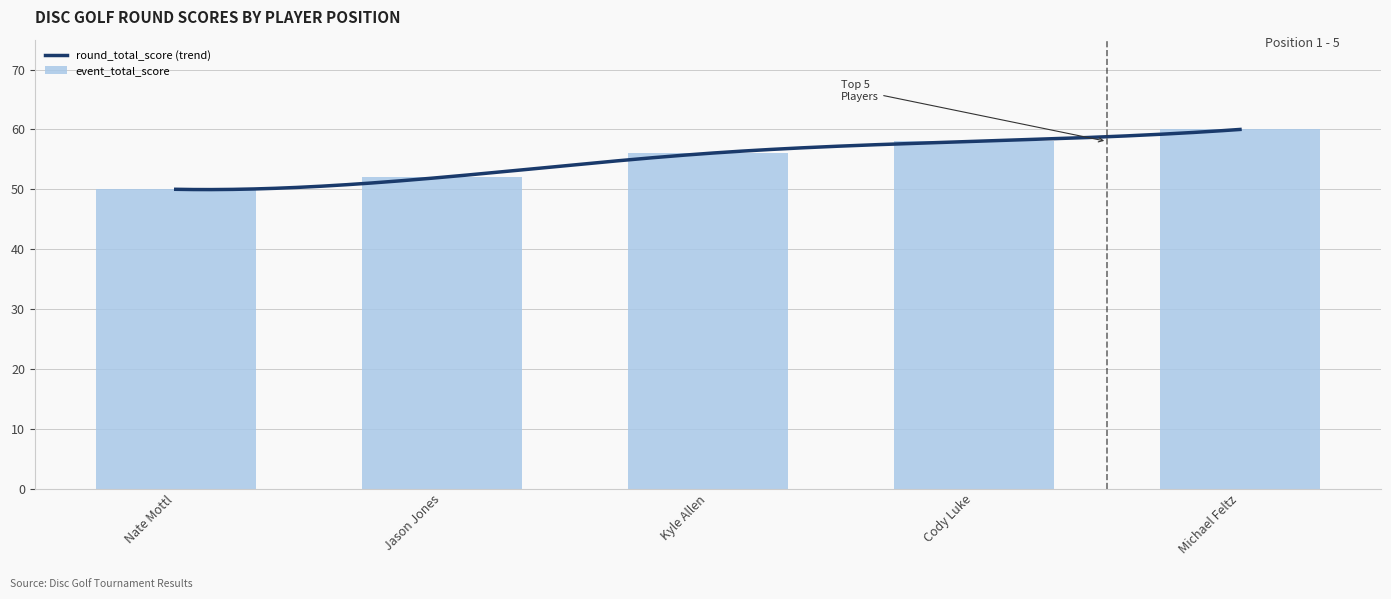

At how many categories does at least one series exceed 2?

5